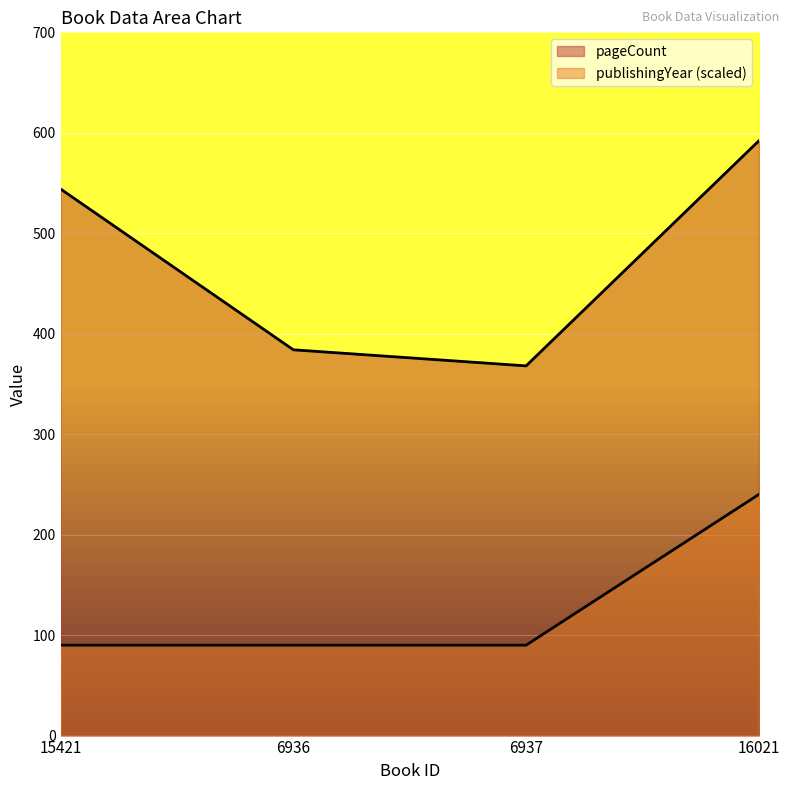

What is the value of the pageCount point at the 3rd from the left?

368